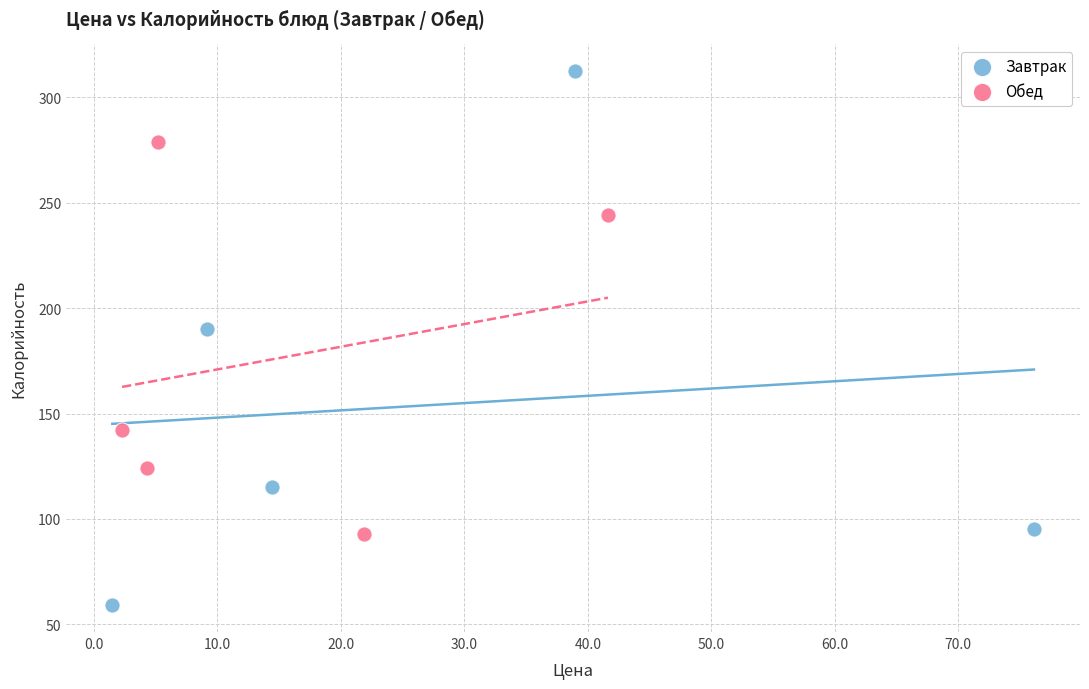

Which series contains the highest Y value?

Завтрак